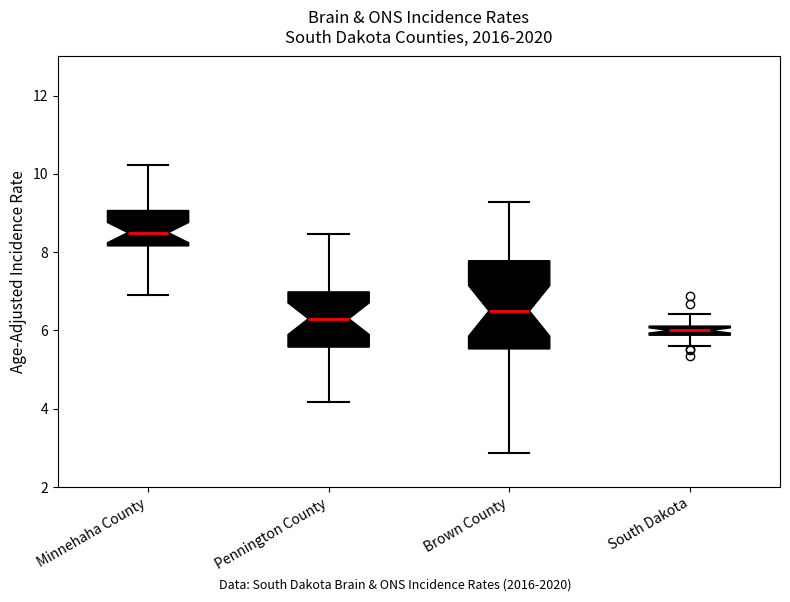

Where does the median line of the box for South Dakota sit on the y-axis? The values are not printed on the chart, so give them approximately, as read against the axis.

6.0